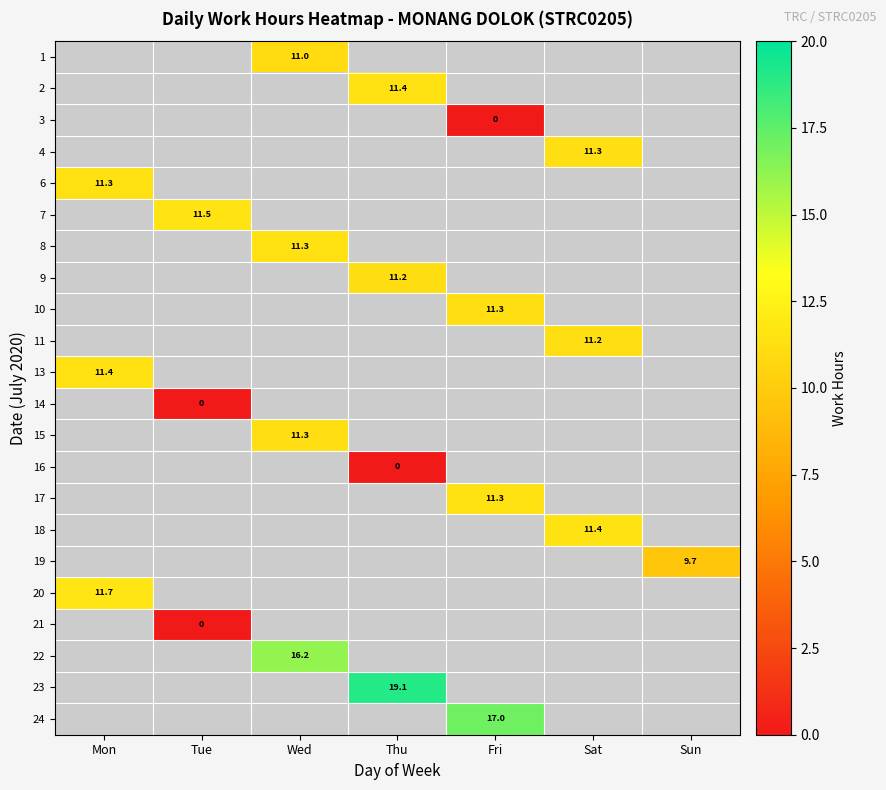

At Mon, list the series in order from largest to smallest.

1, 2, 3, 4, 6, 7, 8, 9, 10, 11, 13, 14, 15, 16, 17, 18, 19, 20, 21, 22, 23, 24